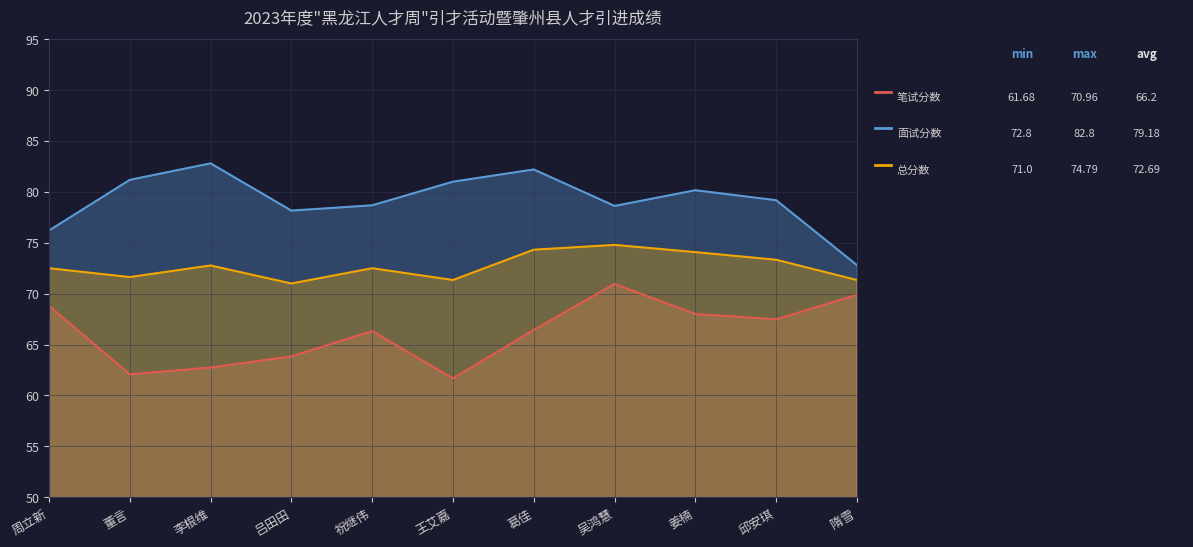

What is the label of the 2nd point from the left?

董言